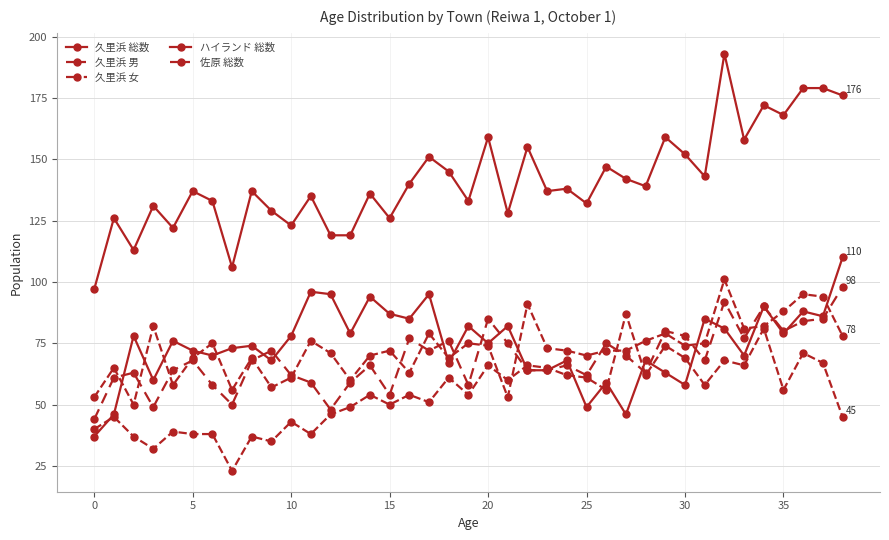

Does the chart have visible grid lines?

Yes